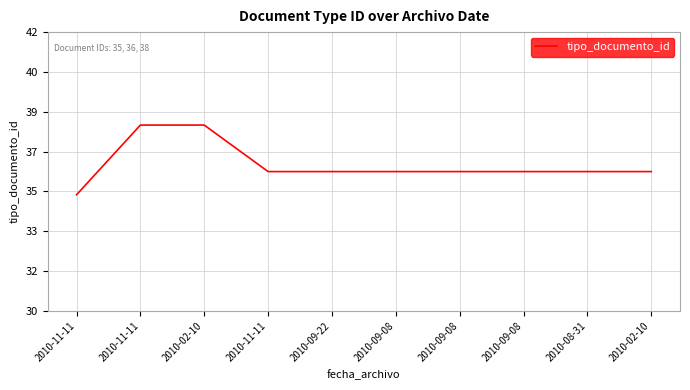

The value at 2010-11-11 is 18. True or false?

False